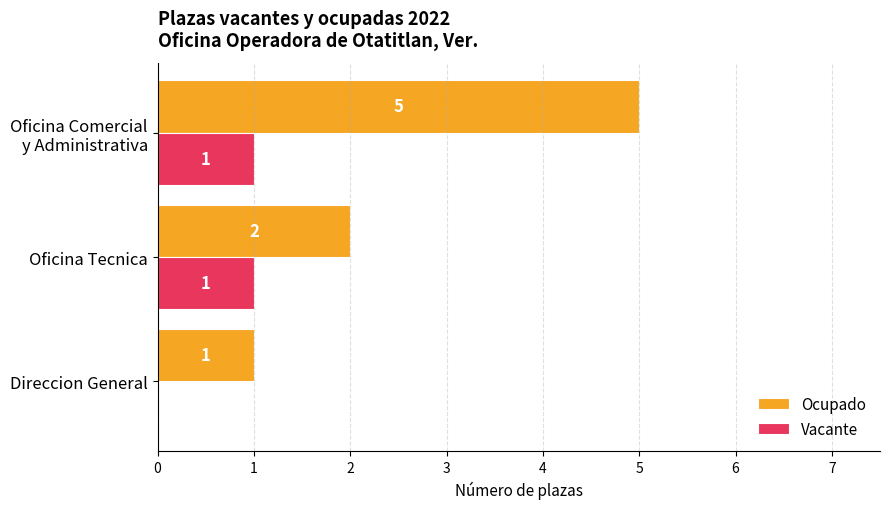

What is the greatest value displayed?

5